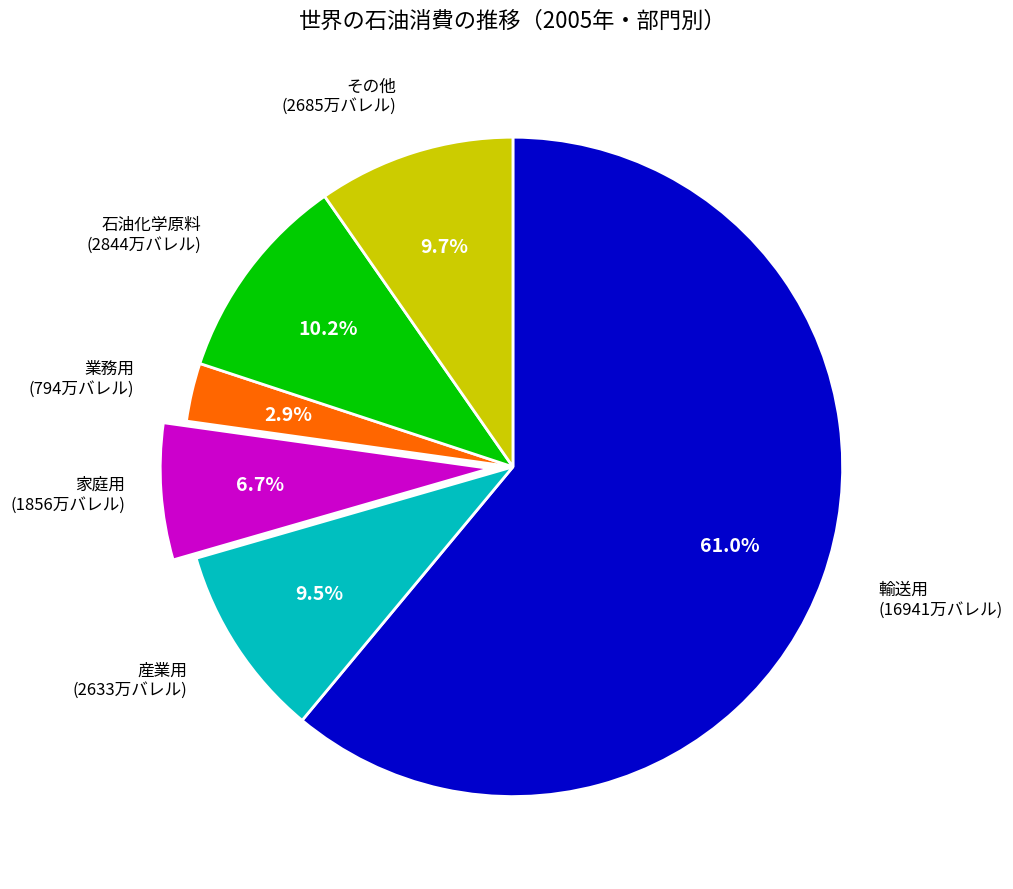

Which has a higher value, 石油化学原料 or 家庭用?

石油化学原料